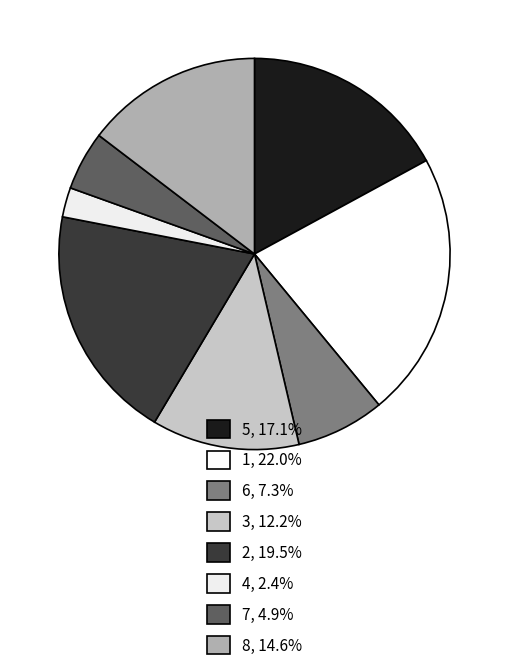

How many slices are in this pie chart?

8